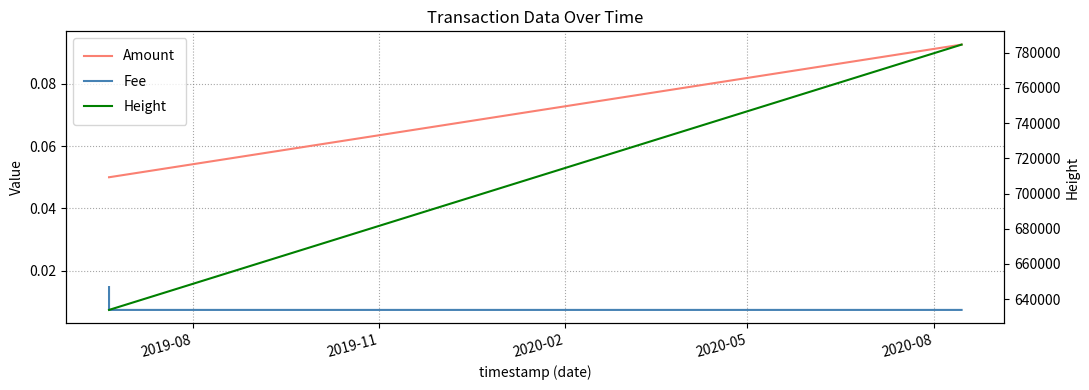

What is the value of the Height point at the 3rd from the left?

784599.0